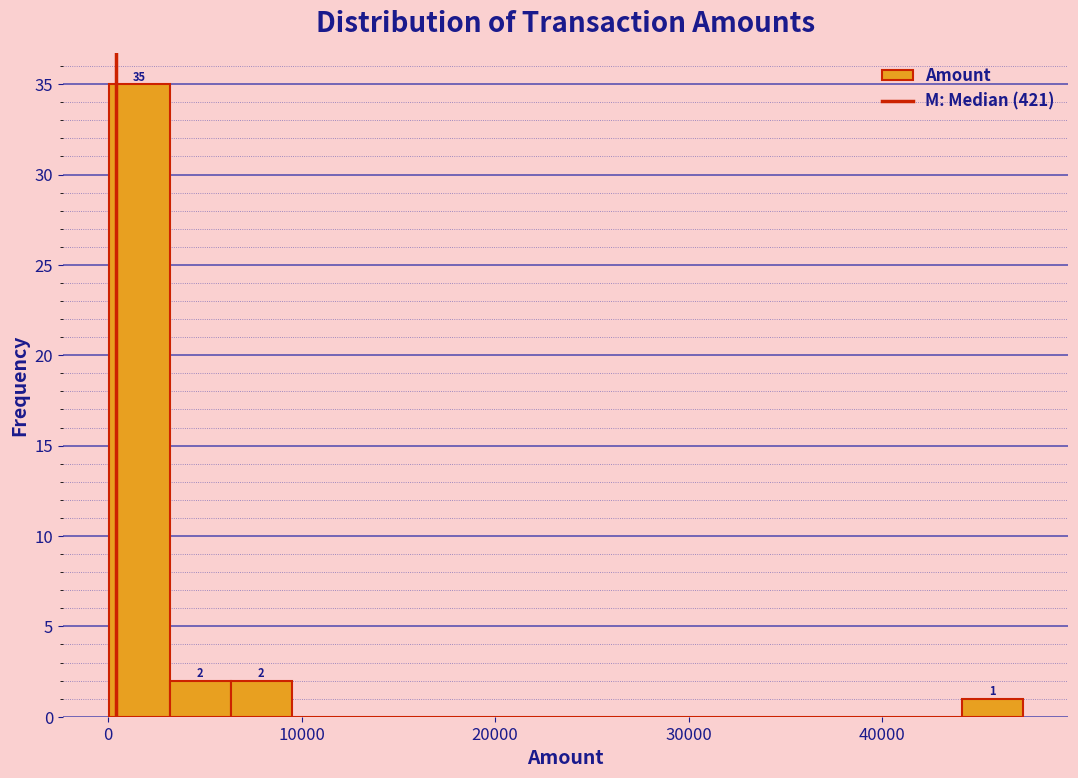

Read against the x-axis, roughly where is the centre of the tallest bar?

2000